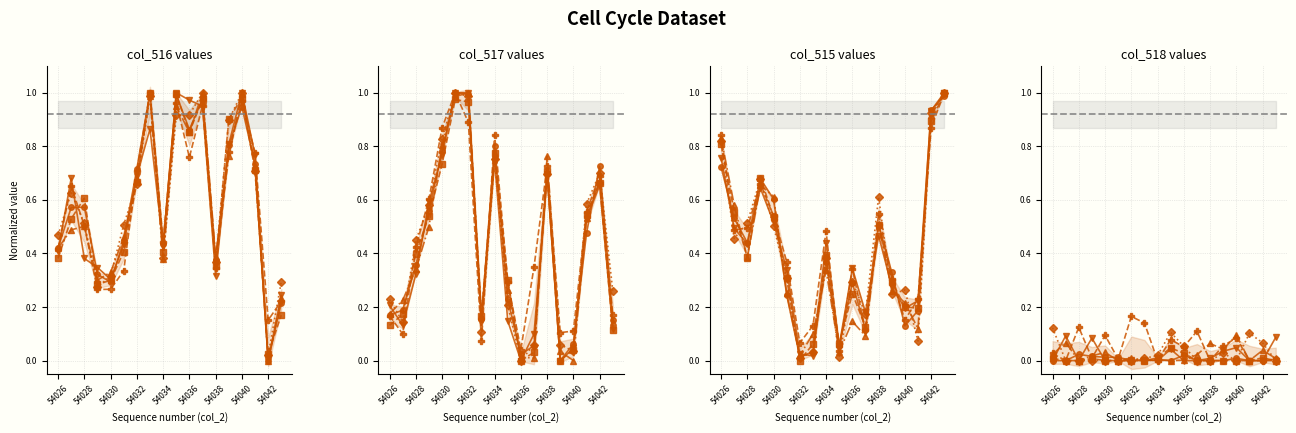

The value of col_516 at 54029 is 0.2. True or false?

False